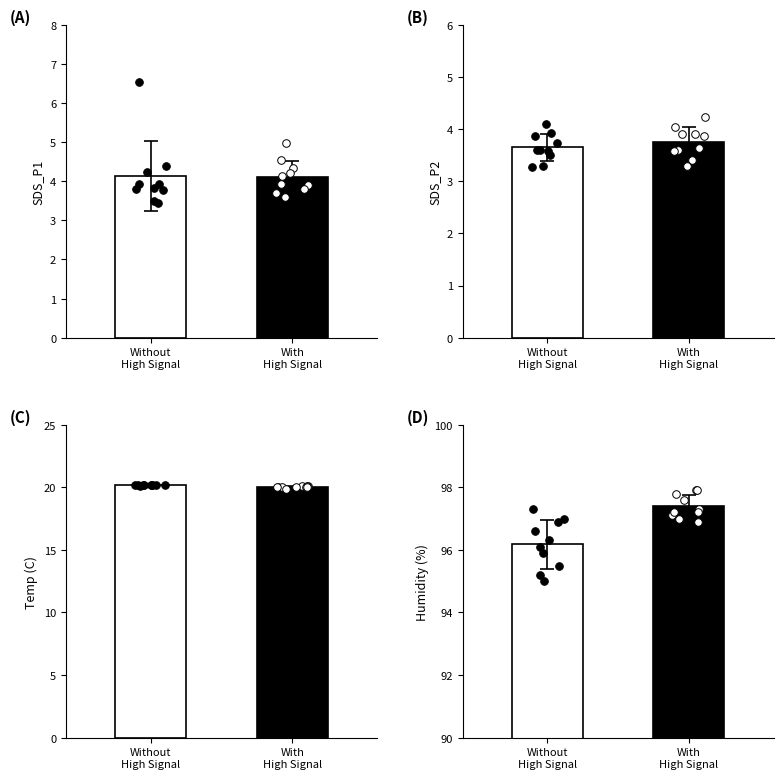

What are all the series names shown in the legend?

SDS_P1, SDS_P2, Temp, Humidity